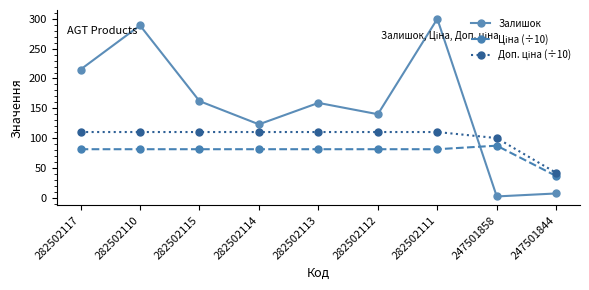

What is the difference between the second highest and minimum values in the Залишок series?

287.0